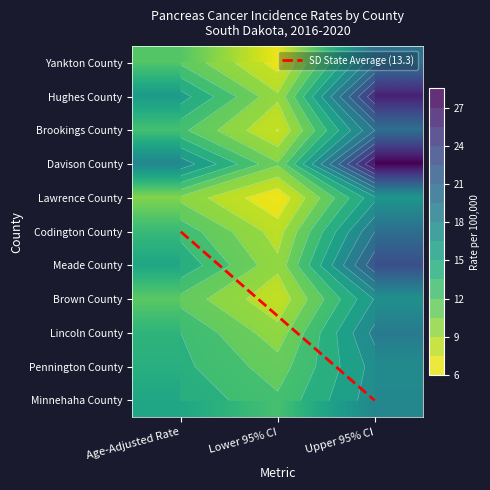

What is the total value across all series at Age-Adjusted Rate?

148.8